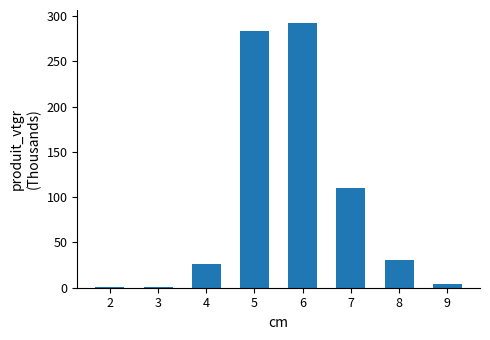

How many categories are shown in the chart?

8